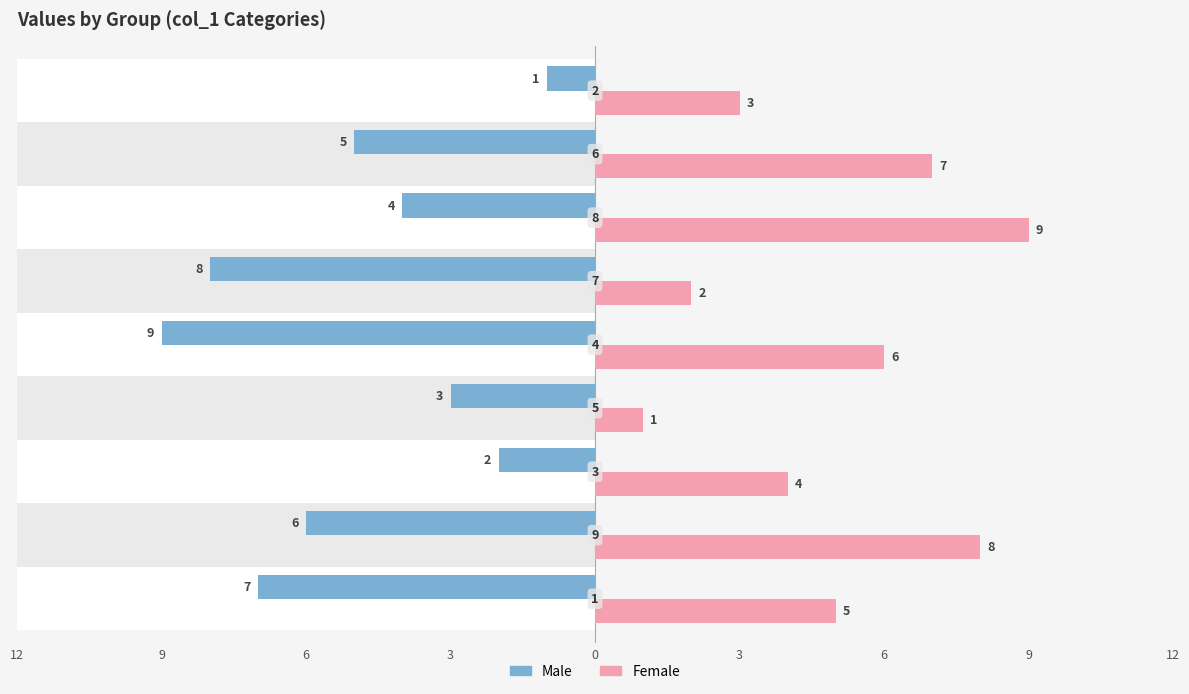

How many data points in Male are less than -5?

4